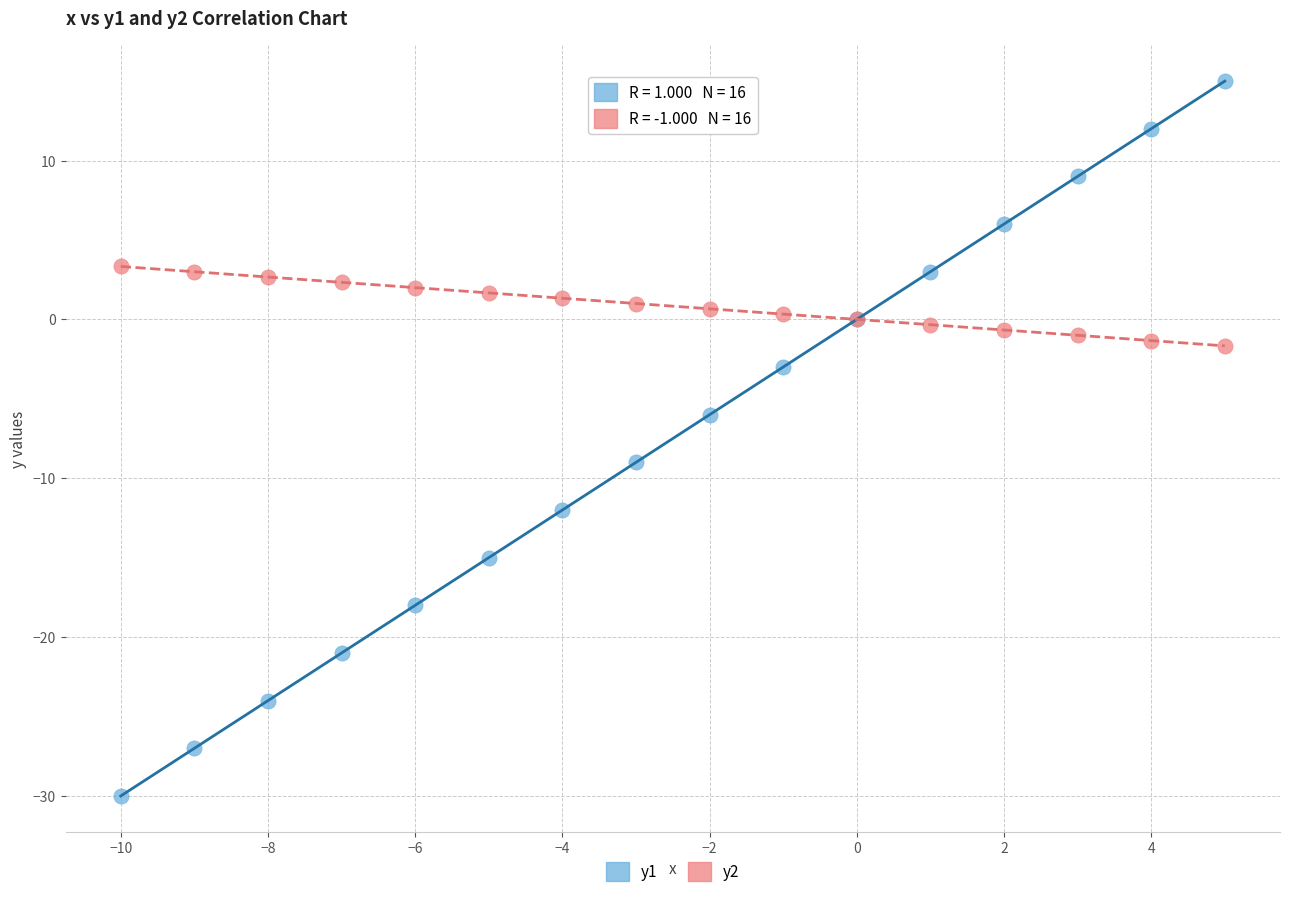

Which series has the widest spread of Y values?

y1